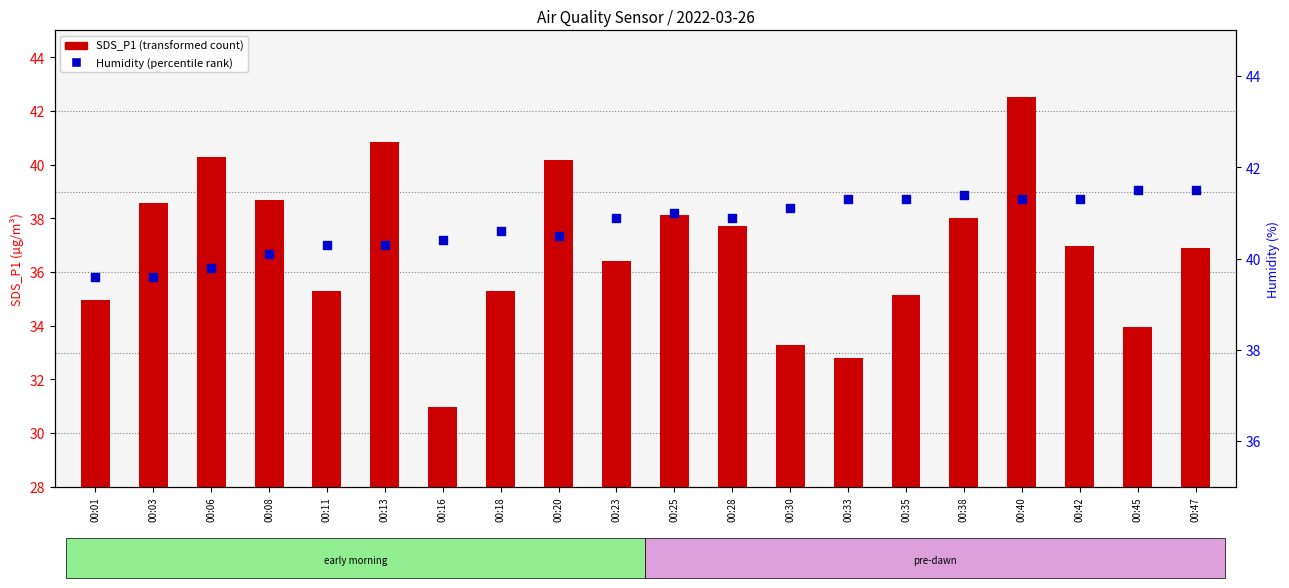

Which series has the largest total across all categories?

Humidity